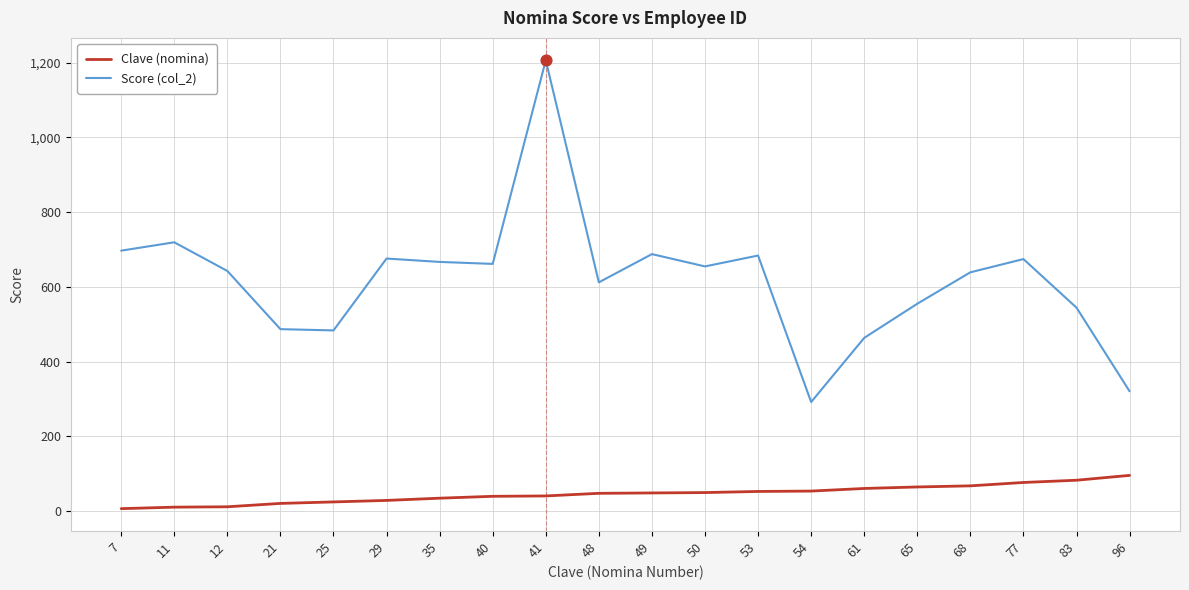

Which series has the widest spread of values?

Score (col_2)